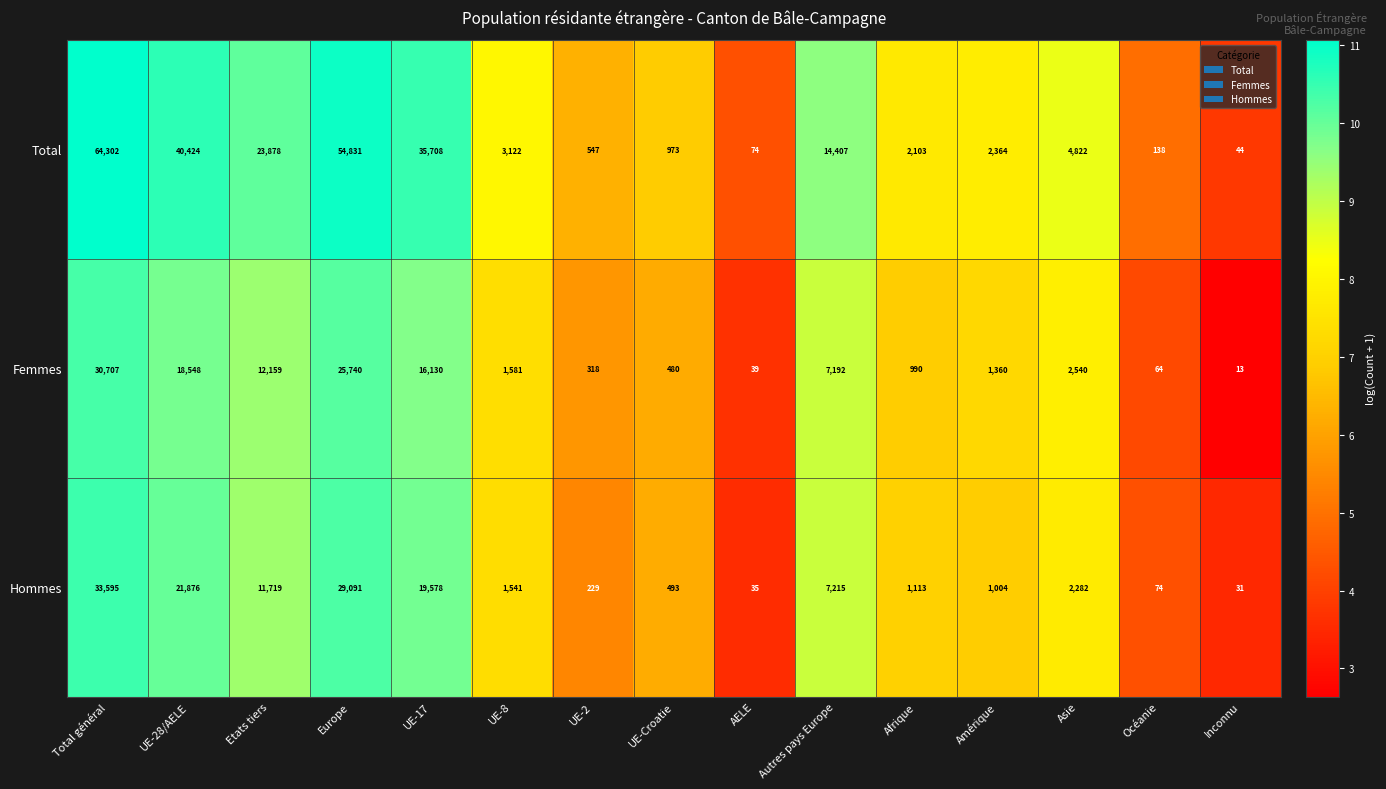

Where is Femmes nearest to the value 15360?

UE-17